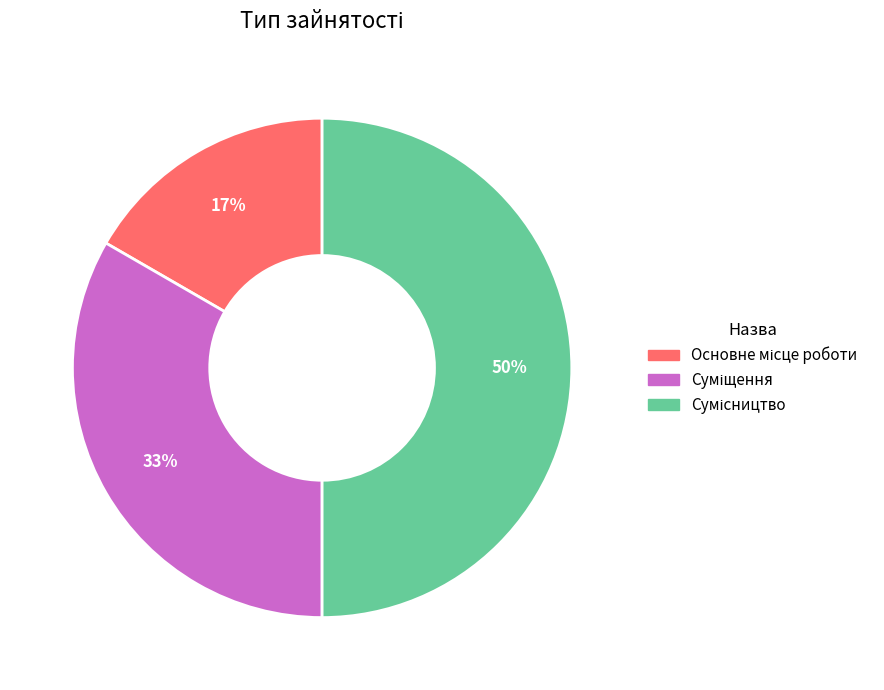

To the nearest percent, what is the average slice percentage?

33%